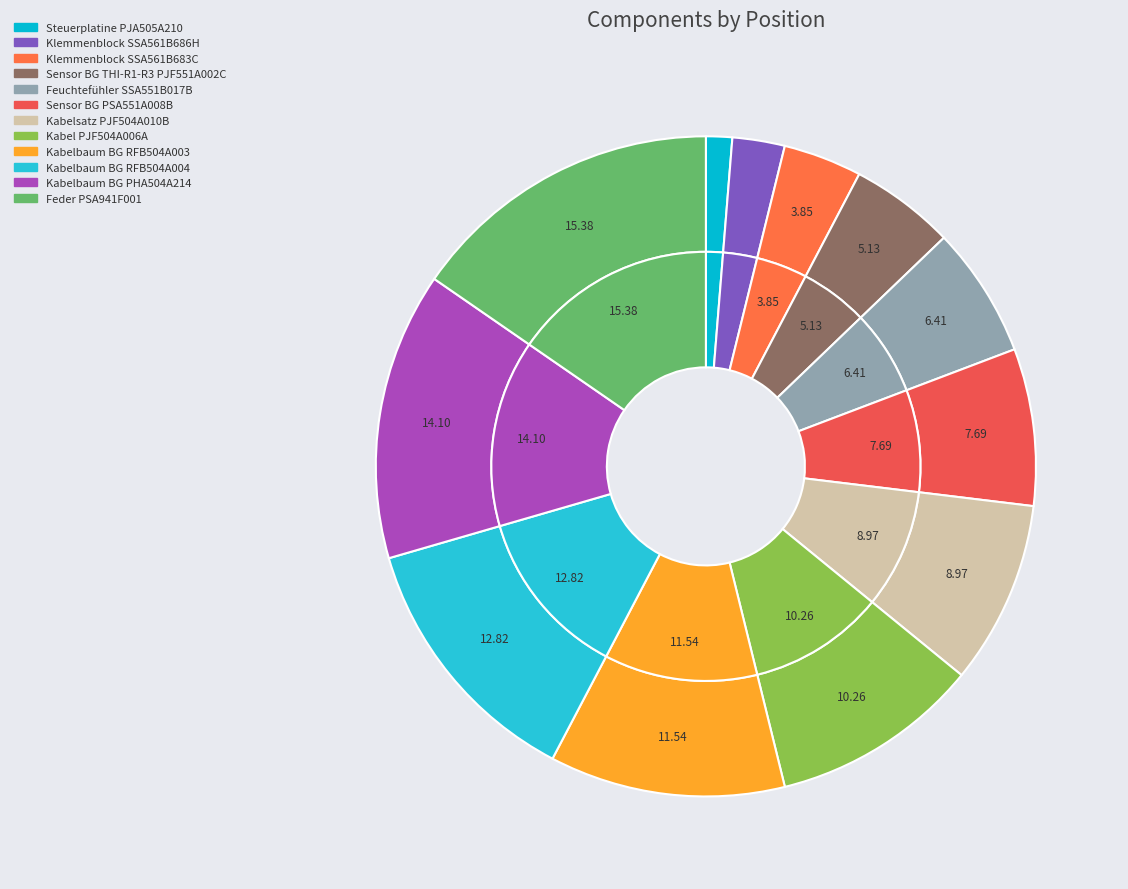

Does any single category account for the majority?

No